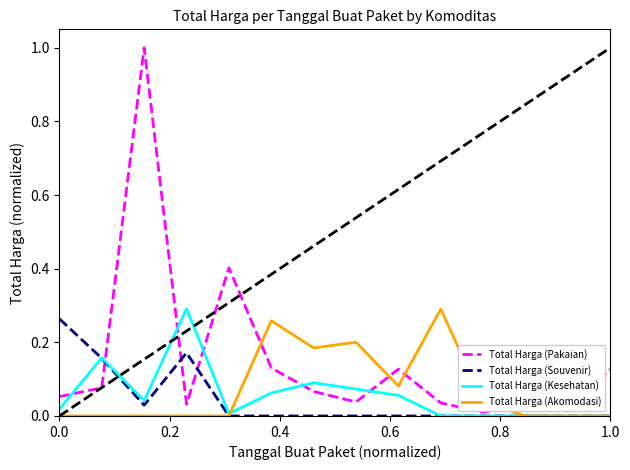

Count the Total Harga (Akomodasi) values in the range 0 to 1.

14